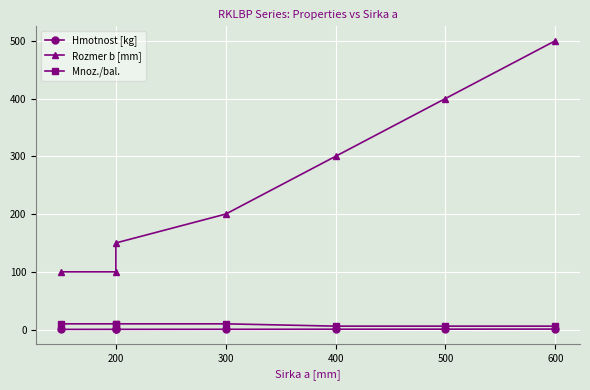

Count the number of data series in this chart.

3